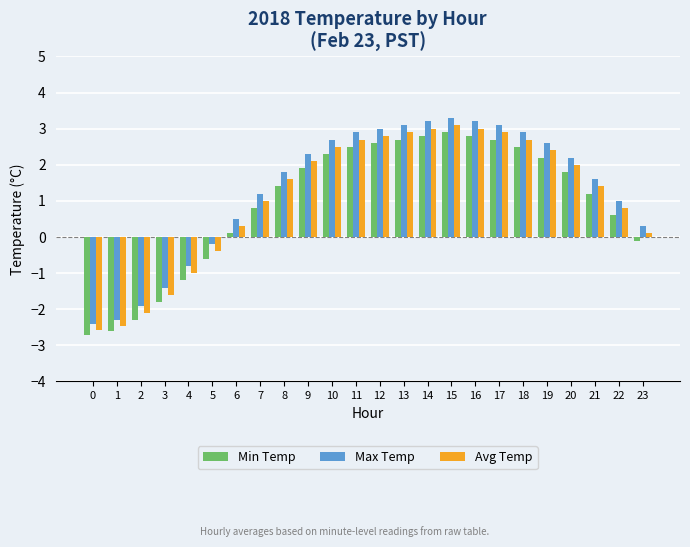

What is the spread (max minus min) of values at 3?

0.4